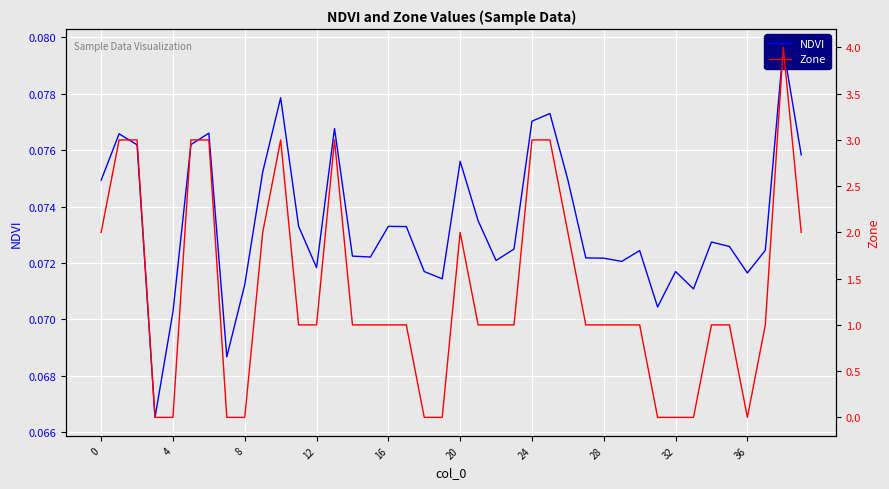

How many lines are shown in the chart?

2